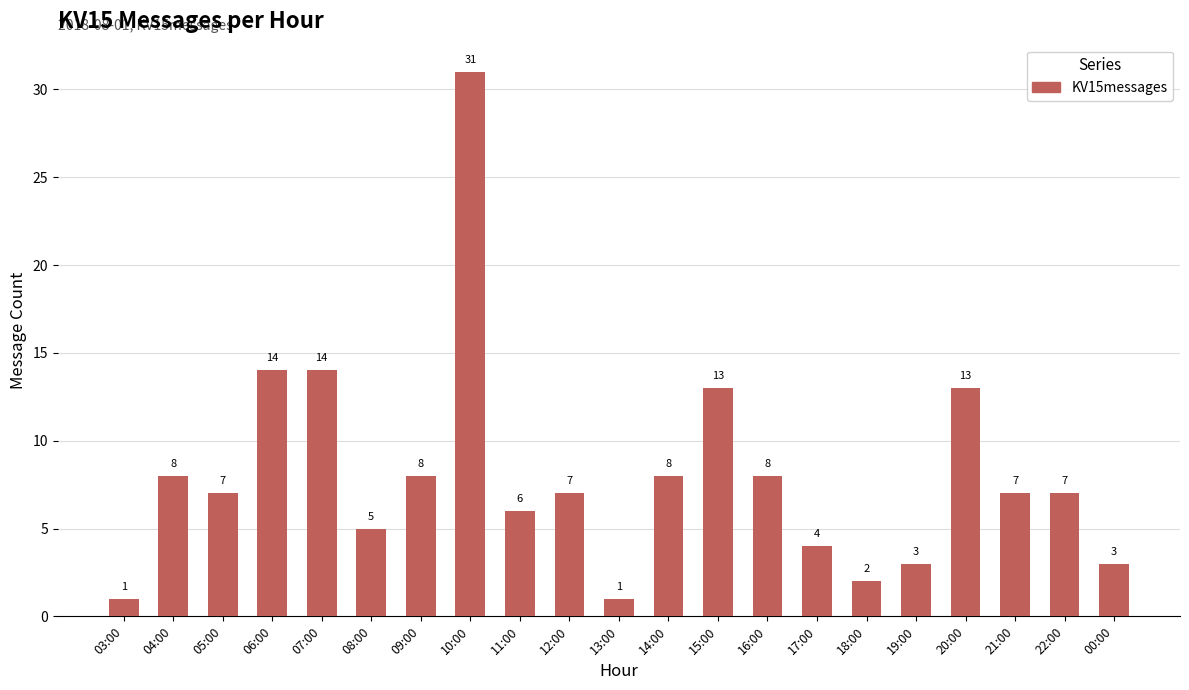

What is the smallest value displayed?

1